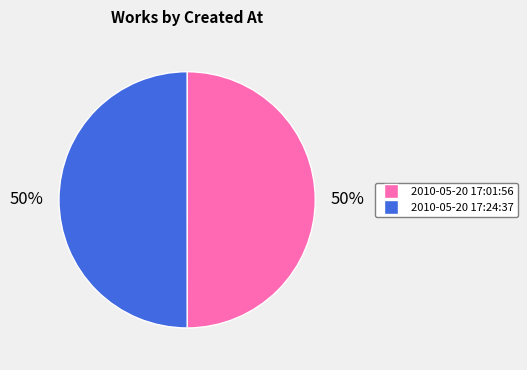

To the nearest percent, what is the average slice percentage?

50%